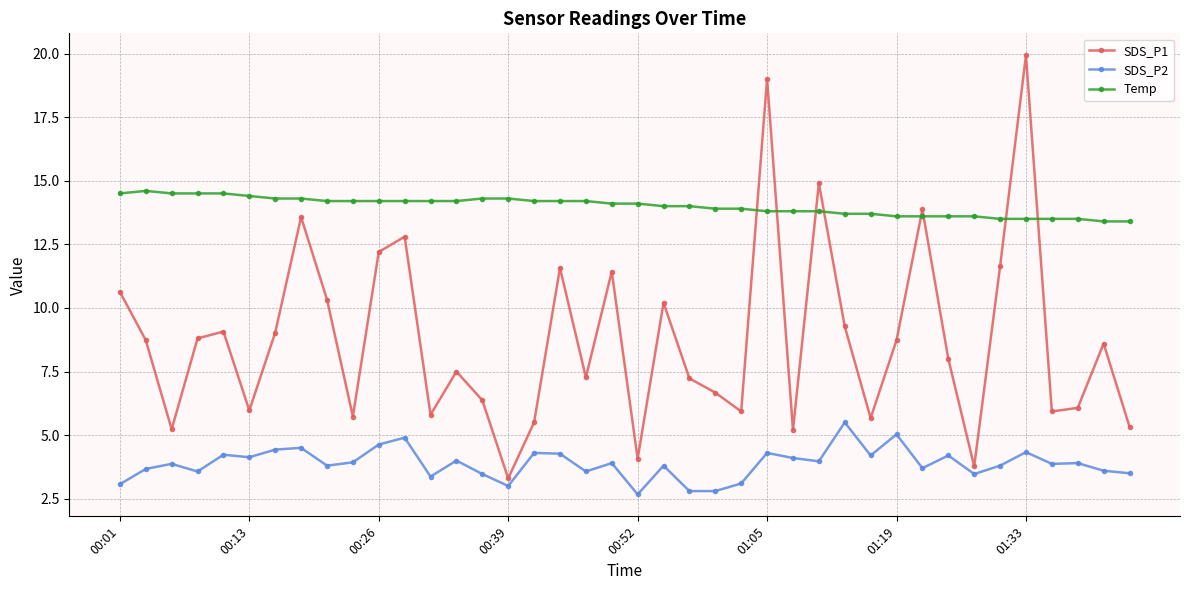

True or false: SDS_P1 has more than 0 points higher than both neighbors.

True